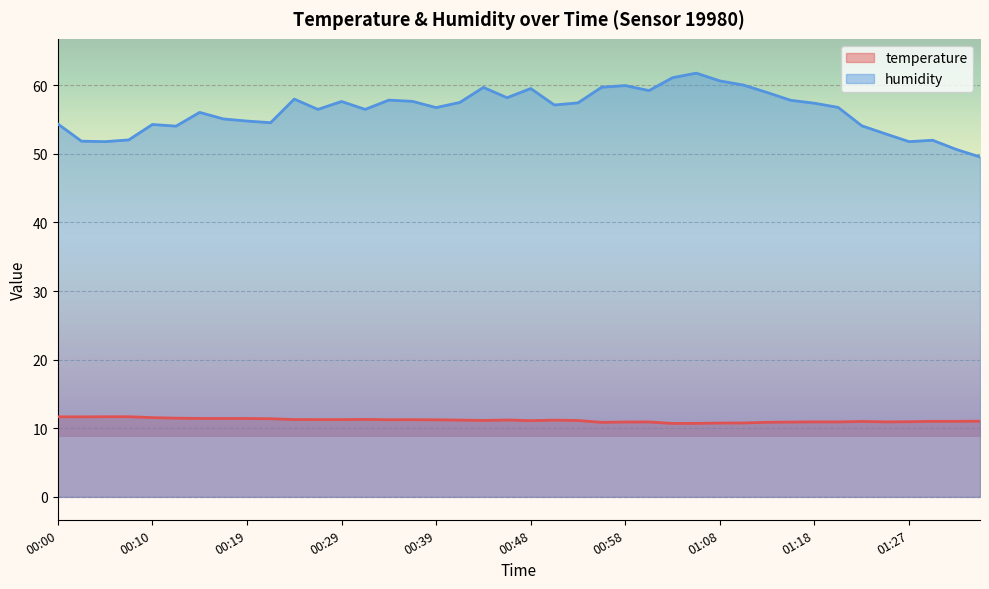

In temperature, how many points are lower than both neighbors (excluding endpoints)?

8